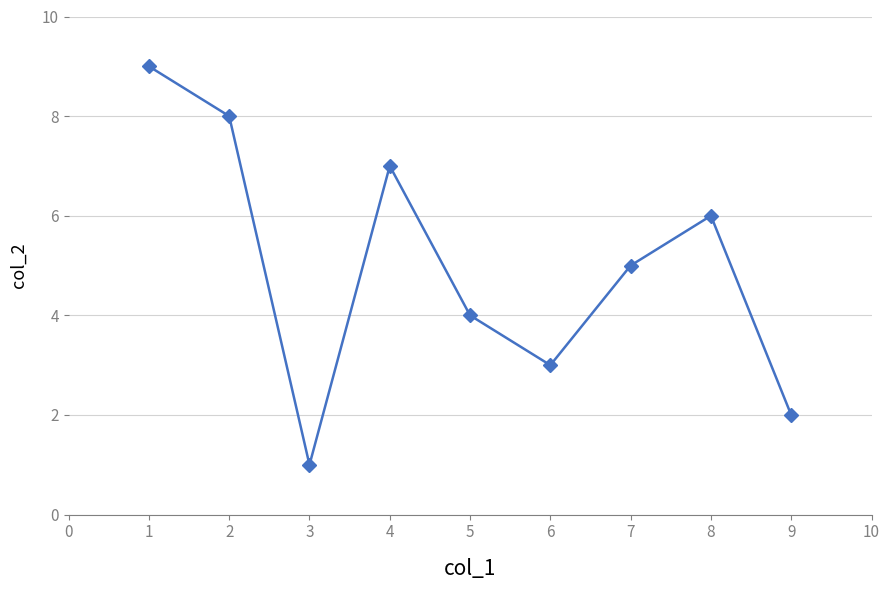

Which category has the lowest value across all series?

3